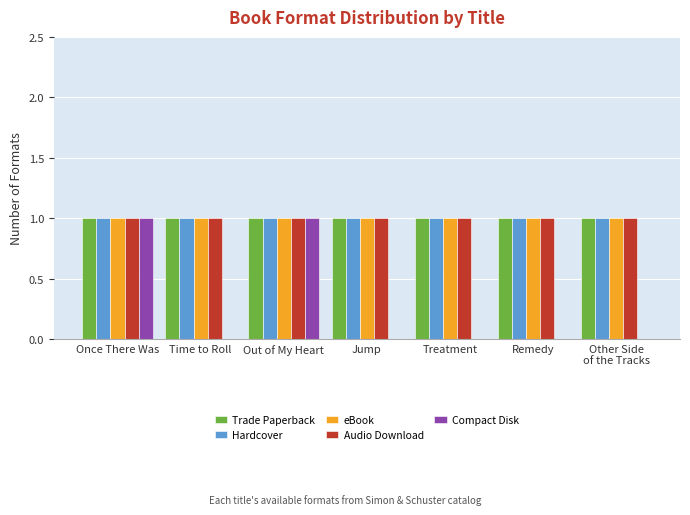

Read the Hardcover value at Time to Roll.

1